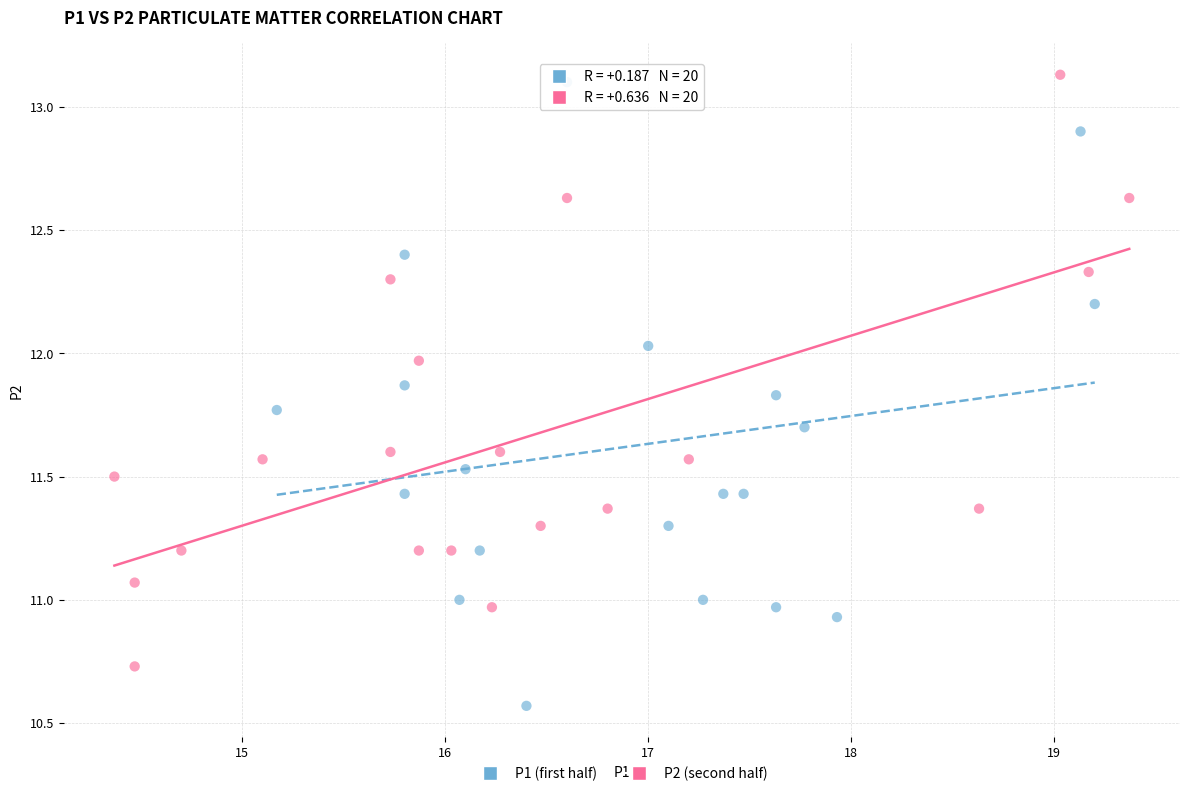

What are all the series names shown in the legend?

P1 (first half), P2 (second half)